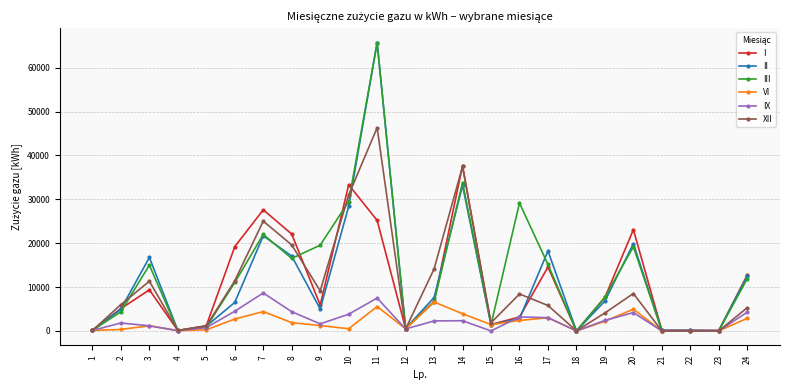

Which series has the widest spread of values?

III